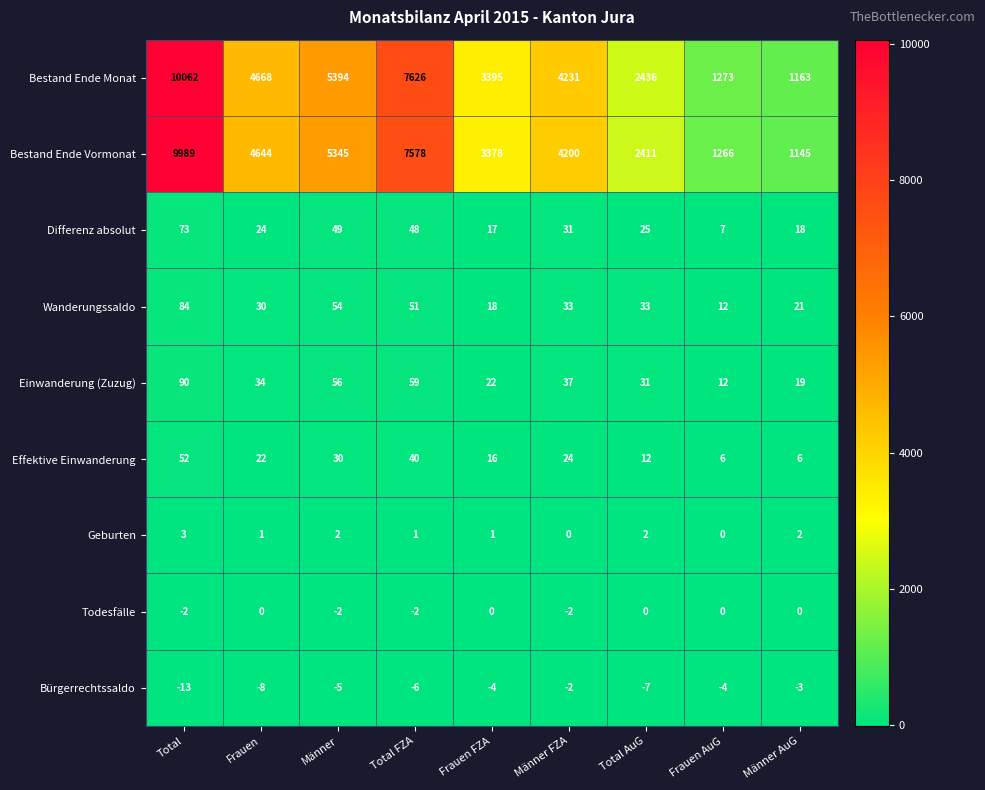

At how many categories does at least one series exceed 5283?

3